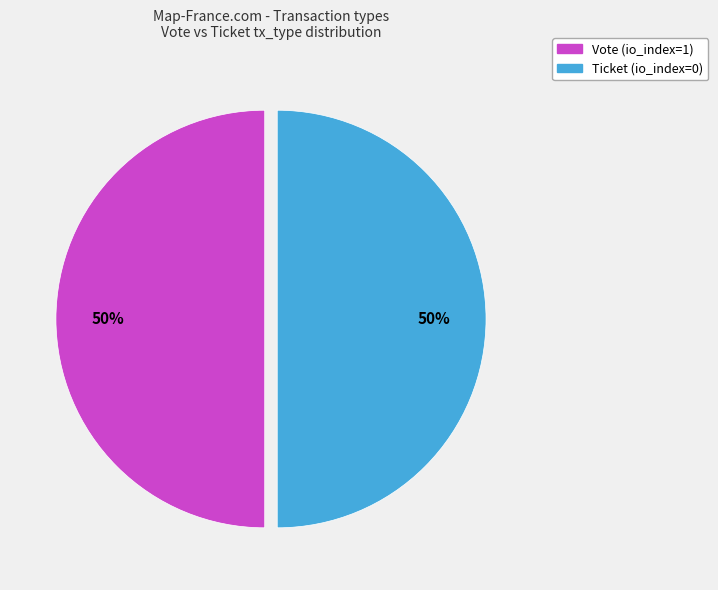

To the nearest percent, what is the difference between the Ticket (io_index=0) and Vote (io_index=1) slice percentages?

0%